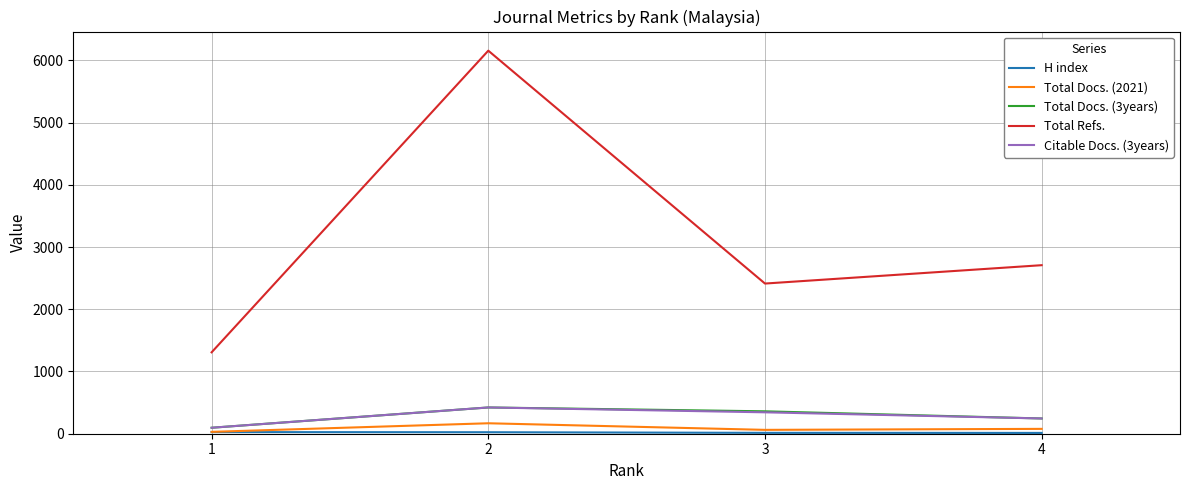

What is the spread (max minus min) of values at 2?

6131